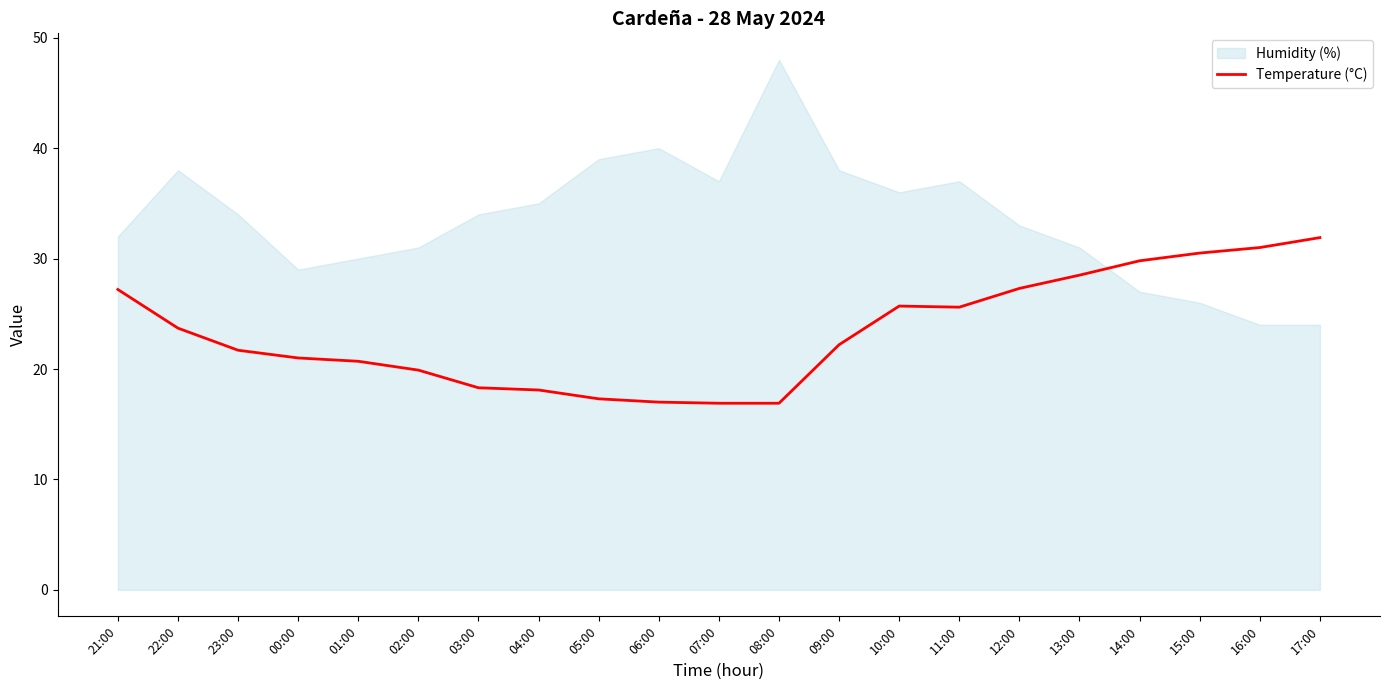

The Temperature (°C) series shows 27.1 at 05:00. True or false?

False